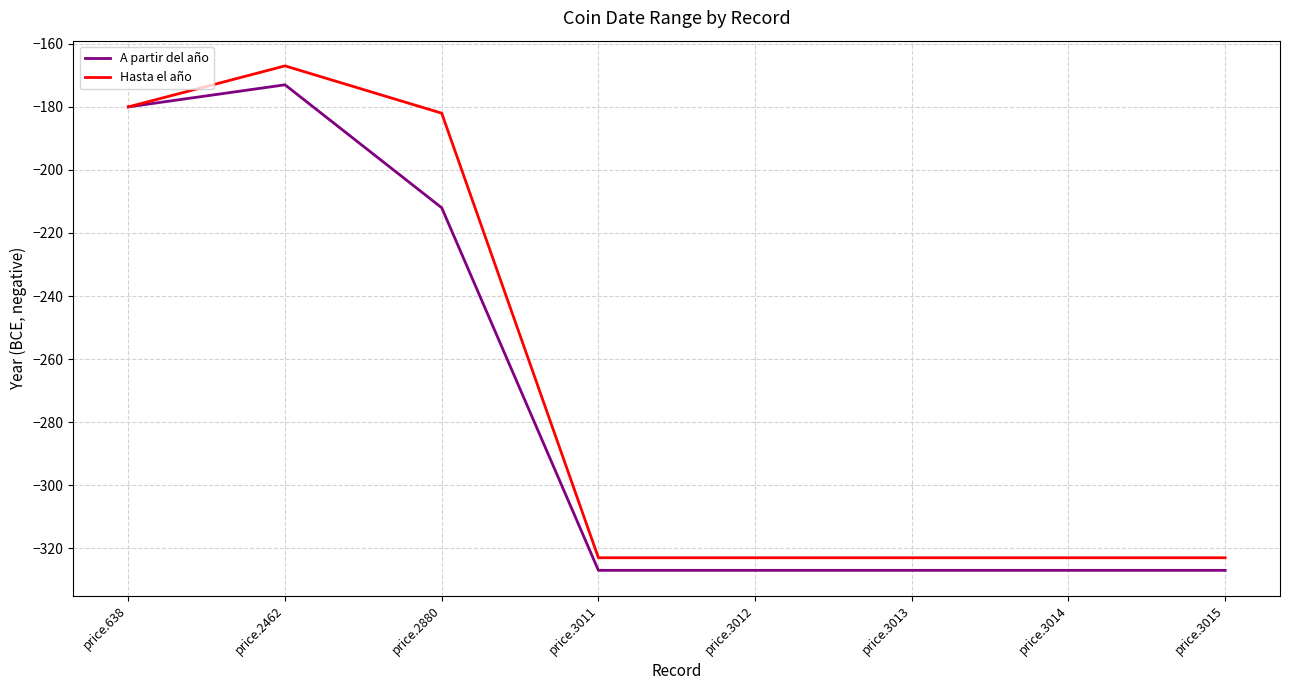

What is the difference between the maximum and second lowest values in the A partir del año series?

154